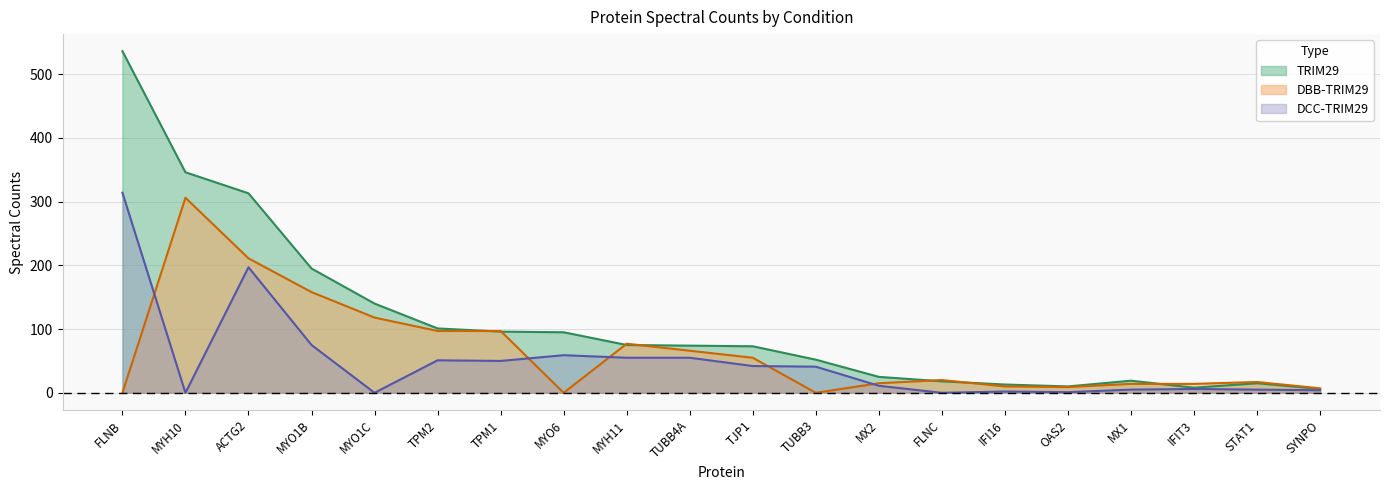

How many interior local valleys does the TRIM29 series have?

2